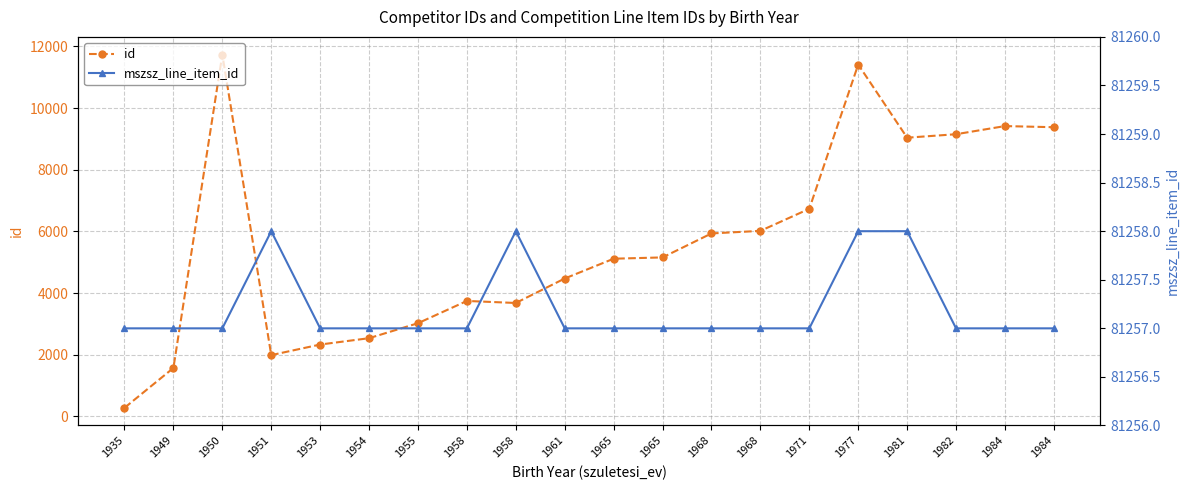

What is the average value of the id series?

5637